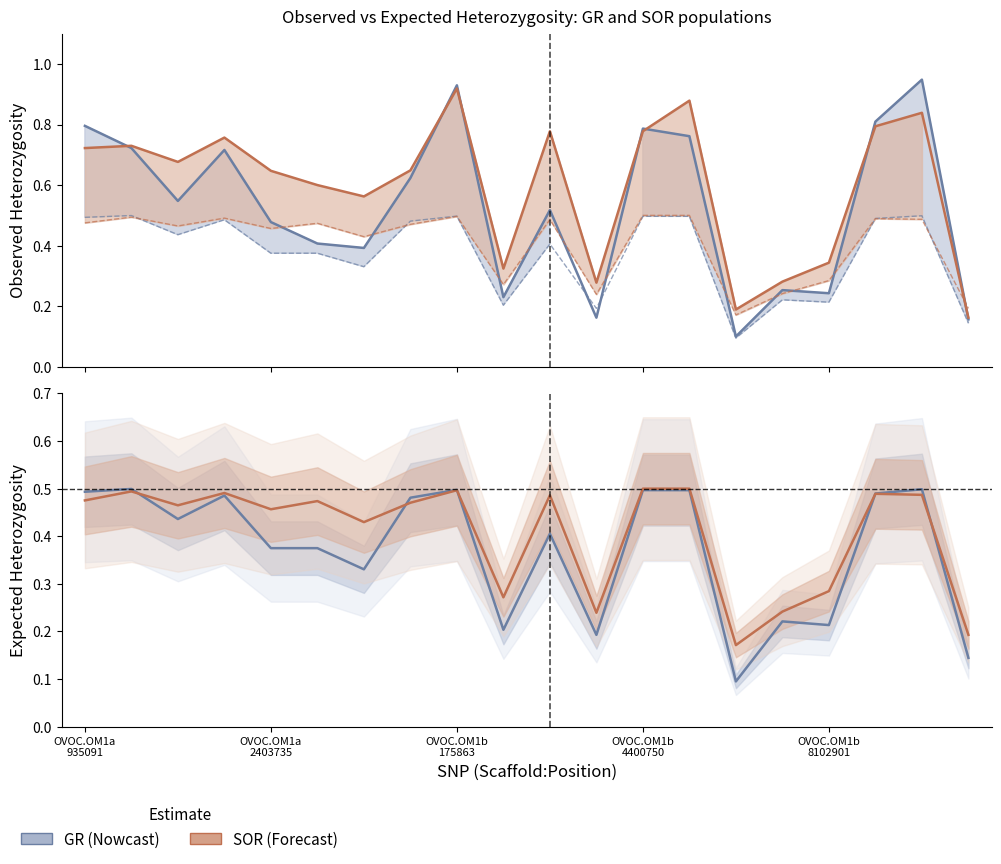

In SOR Obs(het), how many points are higher than both neighbors (excluding endpoints)?

6